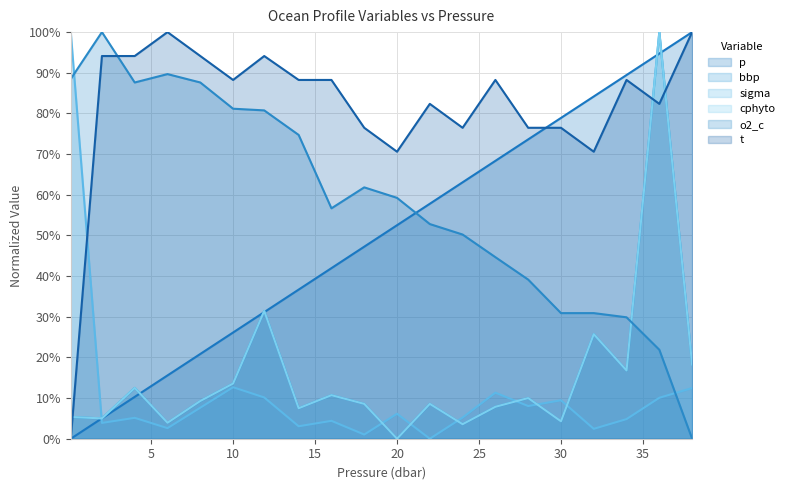

At how many categories does at least one series exceed 11?

20